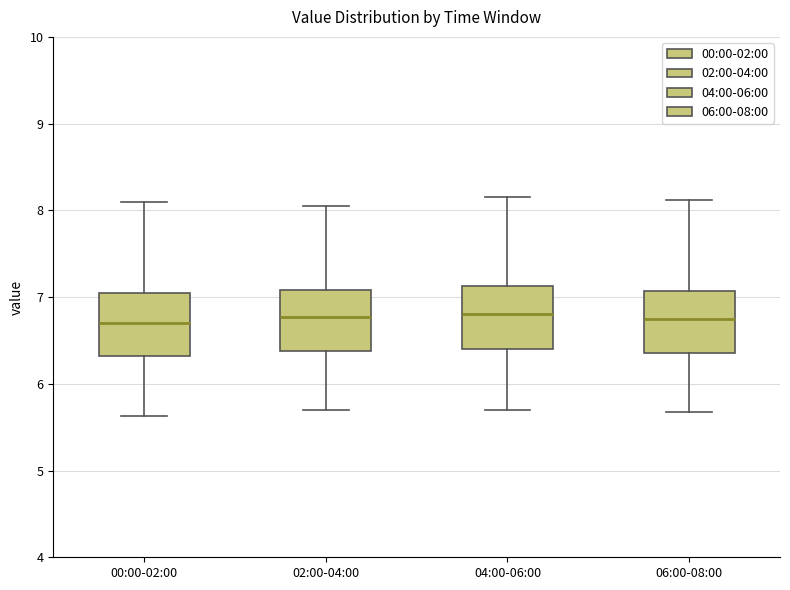

Reading left to right, transcribe this box plot: for each box, give where its median line is, the range the box spans, and where its two whiskers end, as read against the y-axis. The values are not printed on the chart, so give them approximately, as read against the axis.

00:00-02:00: median 6.7, box 6.3 to 7.0, whiskers 5.6 to 8.1
02:00-04:00: median 6.8, box 6.4 to 7.1, whiskers 5.7 to 8.1
04:00-06:00: median 6.8, box 6.4 to 7.1, whiskers 5.7 to 8.2
06:00-08:00: median 6.8, box 6.4 to 7.1, whiskers 5.7 to 8.1